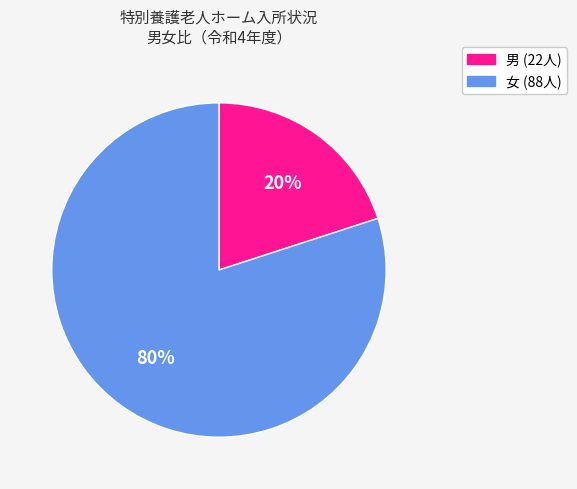

Is there a majority slice in this chart?

Yes